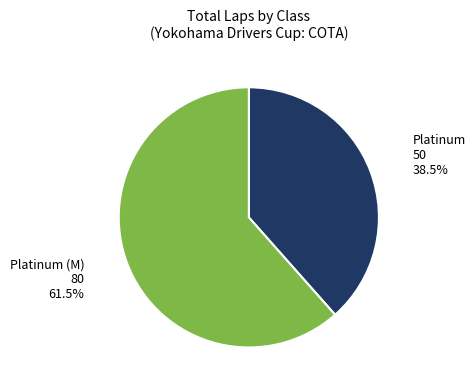

True or false: Platinum accounts for 4% of the total.

False